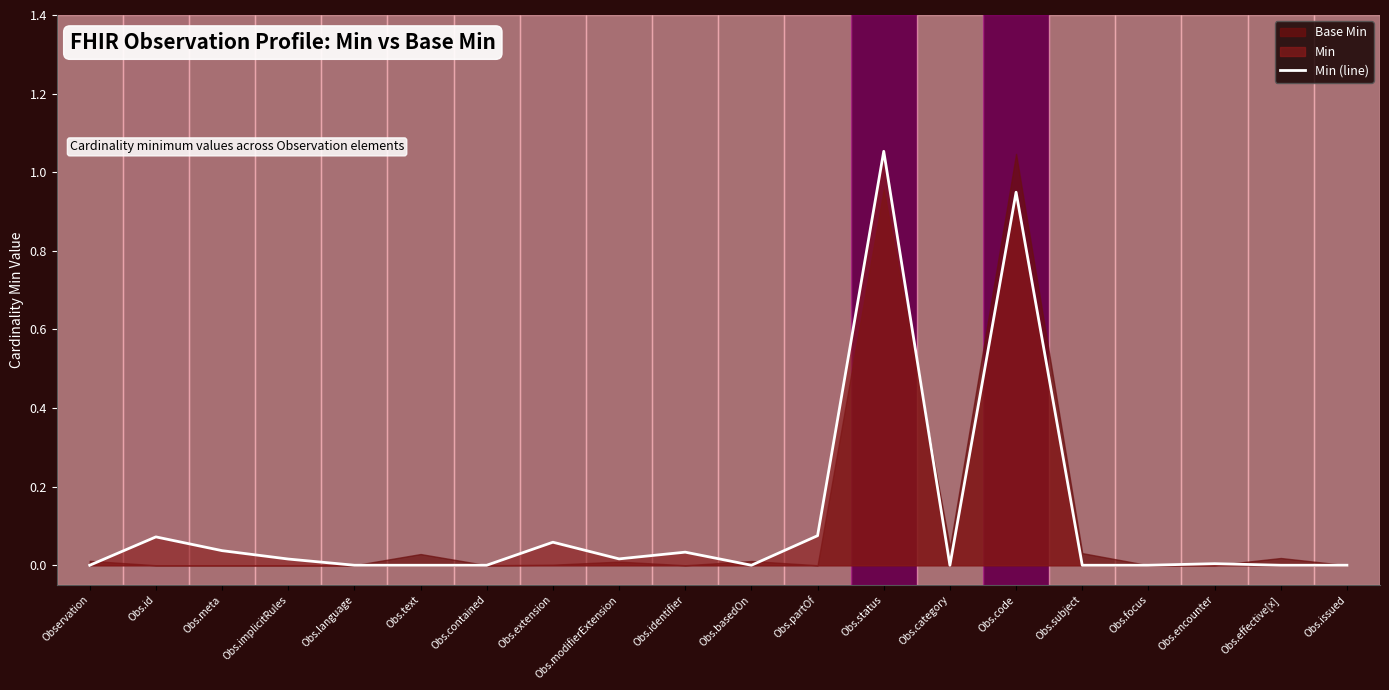

List the labels in order of value, smallest first.

Observation, Obs.language, Obs.text, Obs.contained, Obs.basedOn, Obs.category, Obs.subject, Obs.focus, Obs.effective[x], Obs.issued, Obs.encounter, Obs.implicitRules, Obs.modifierExtension, Obs.identifier, Obs.meta, Obs.extension, Obs.id, Obs.partOf, Obs.code, Obs.status